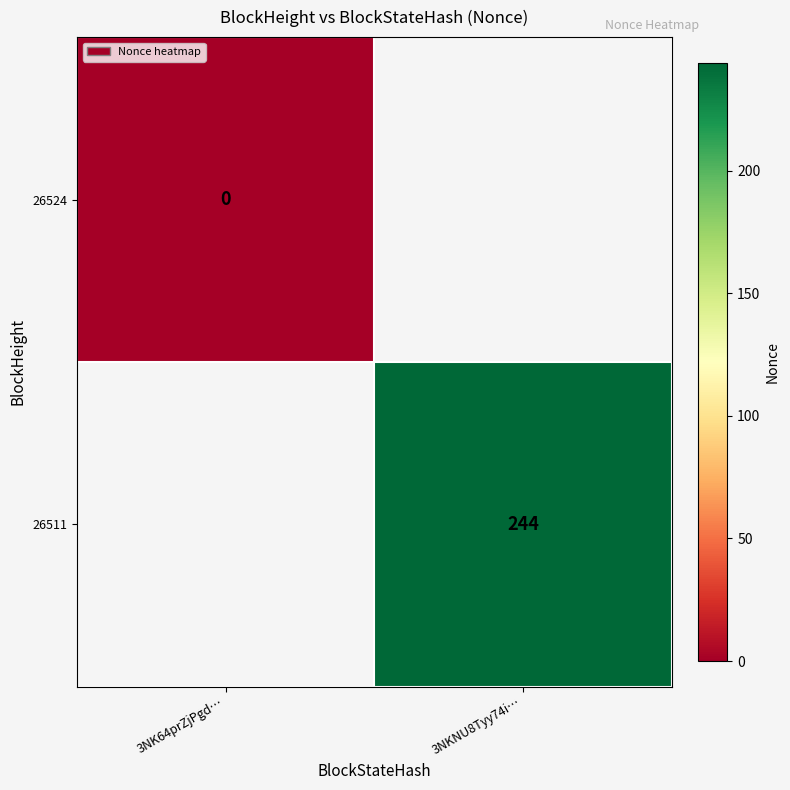

Is the value of 26524 at 3NK64prZjPgd… greater than the value of 26511 at 3NKNU8Tyy74i…?

No